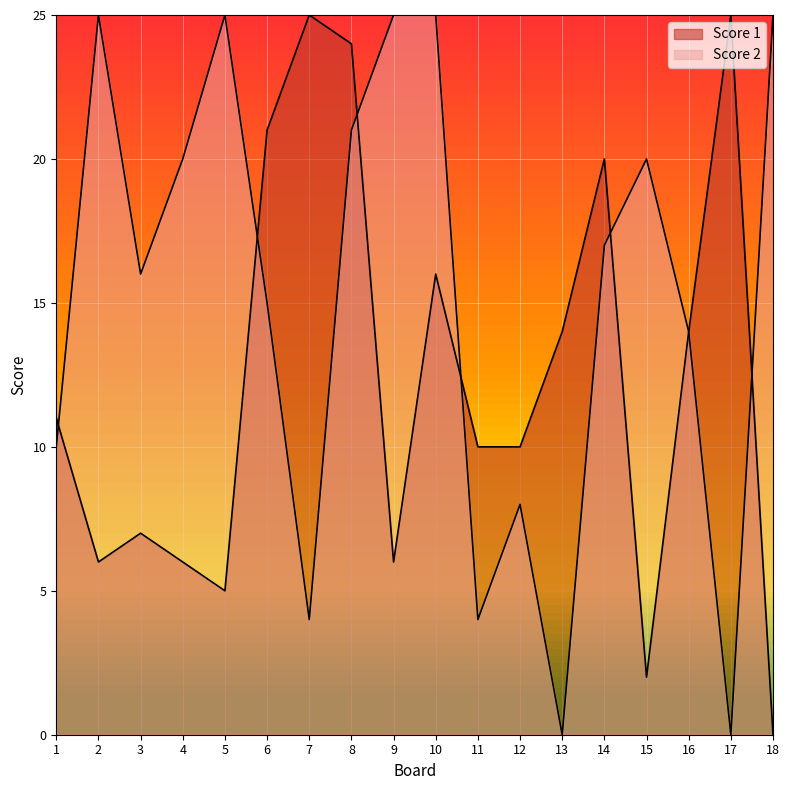

After their last crossing, which series has the higher values: Score 1 or Score 2?

Score 2